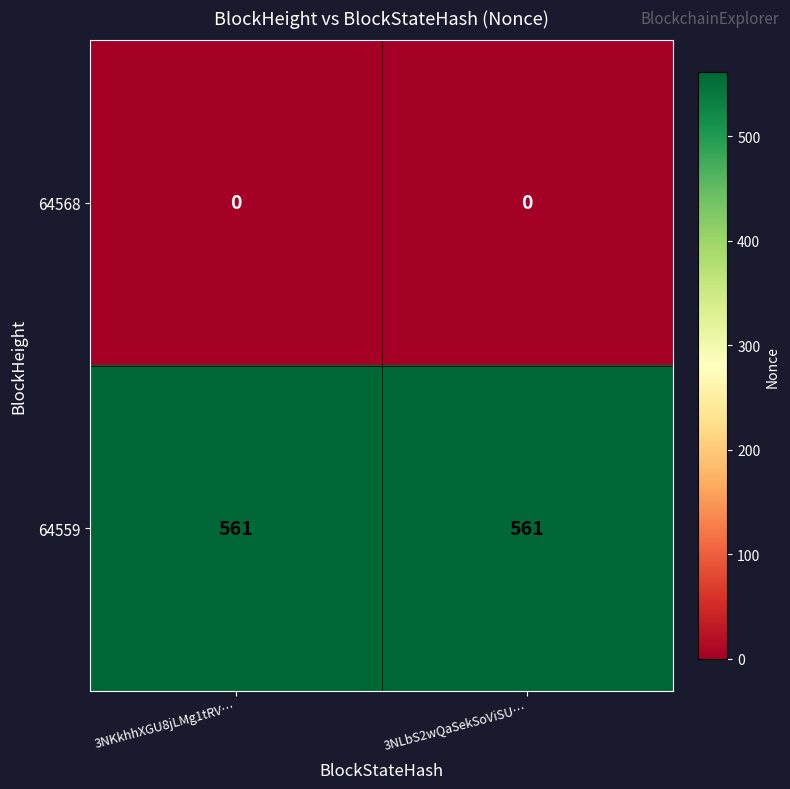

List the series in order of their overall mean, highest first.

64559, 64568